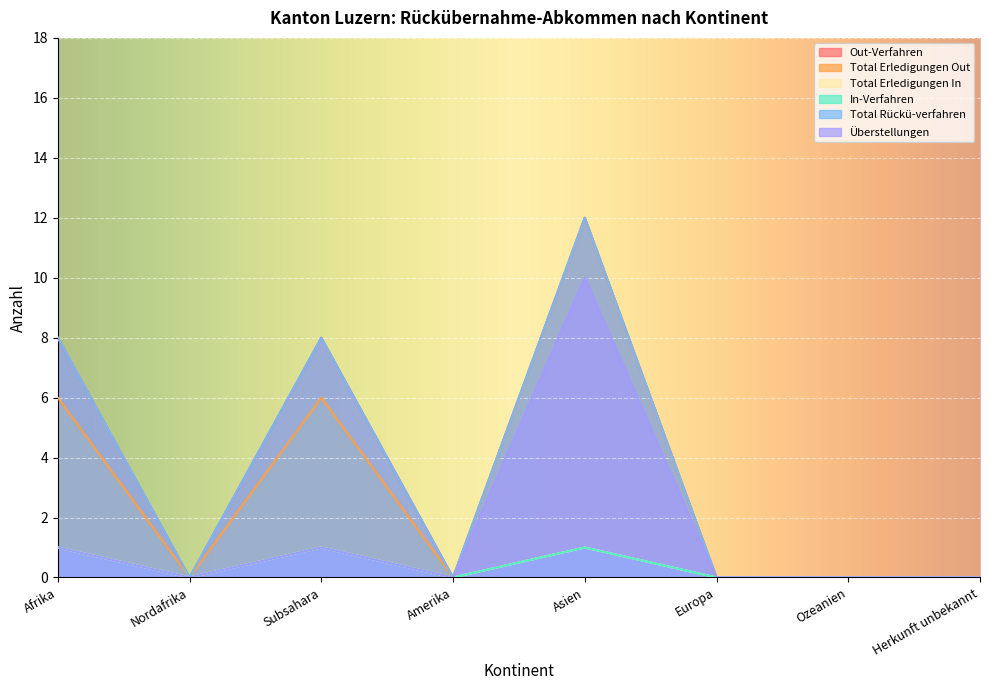

What position from the left is Afrika?

1